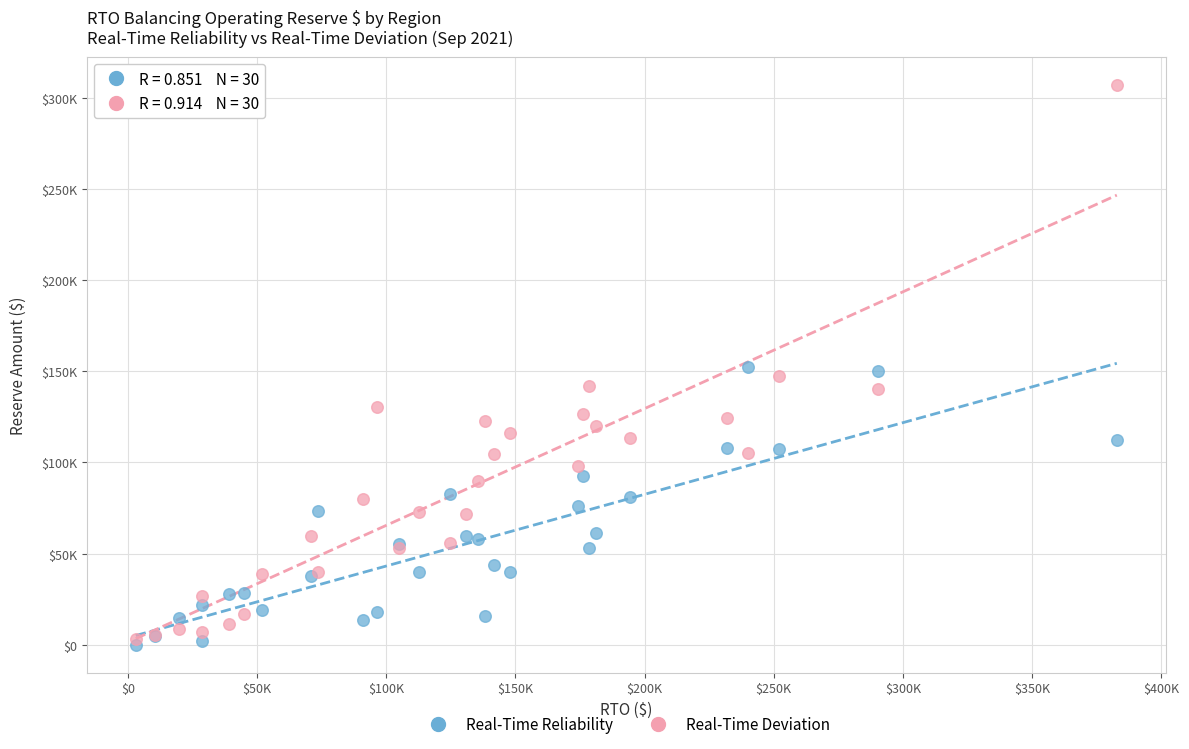

Which series contains the highest Y value?

Real-Time Deviation